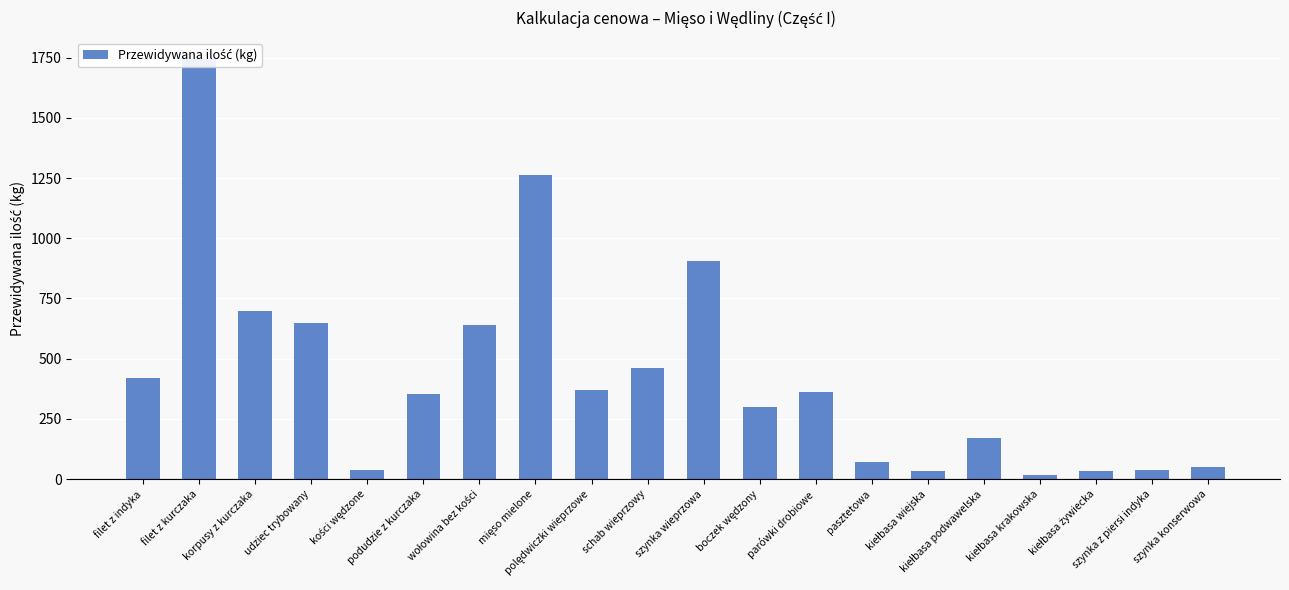

Reading right to left, what are all the values shown in this chart?

50	39	34	18	170	35	70	360	300	906	463	370	1262	641	354	40	648	700	1745	422